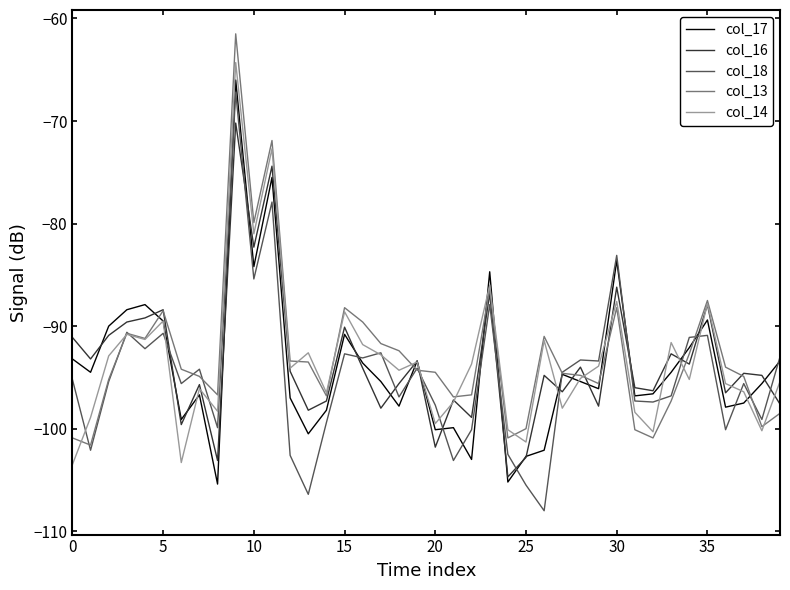

What are all the series names shown in the legend?

col_17, col_16, col_18, col_13, col_14